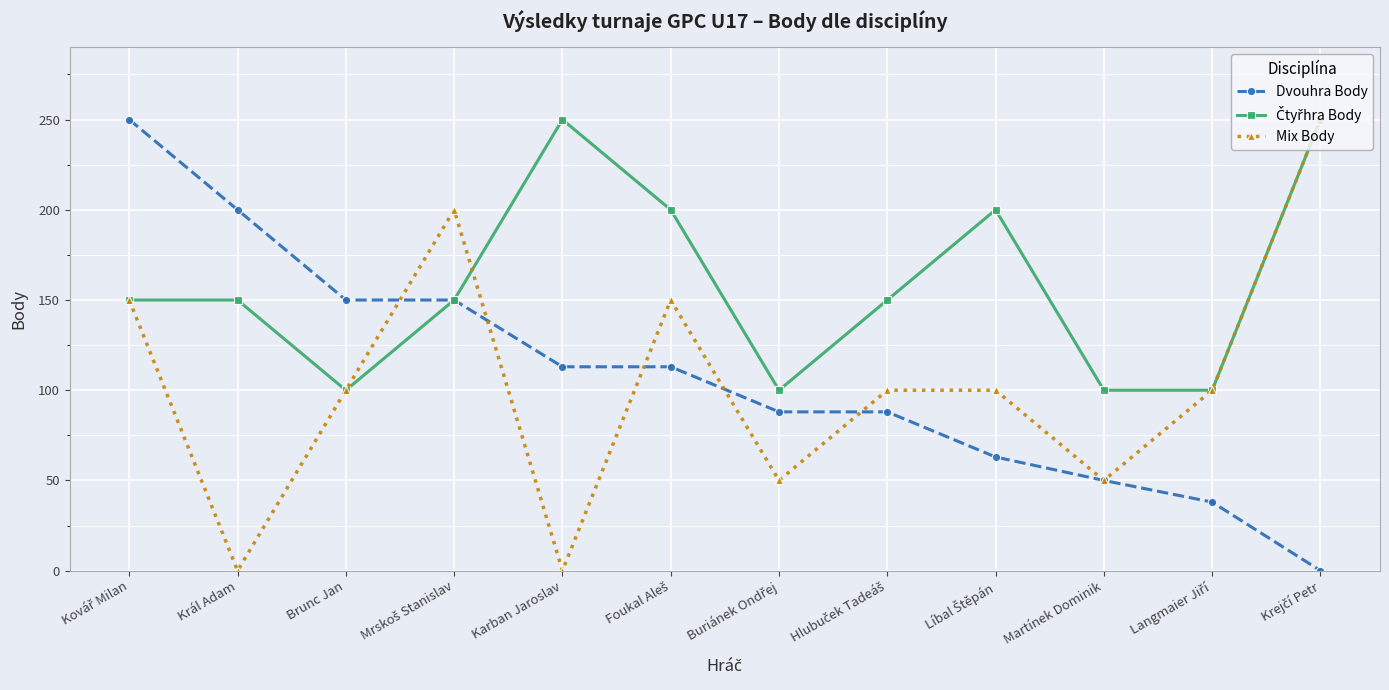

How many Mix Body values are between 50 and 150?

8